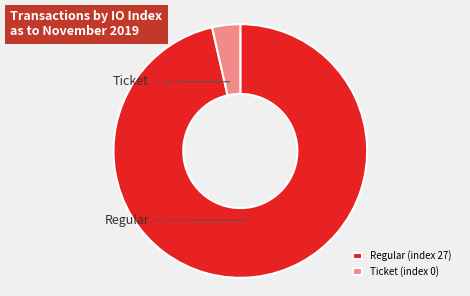

Which has a higher value, Regular (index 27) or Ticket (index 0)?

Regular (index 27)